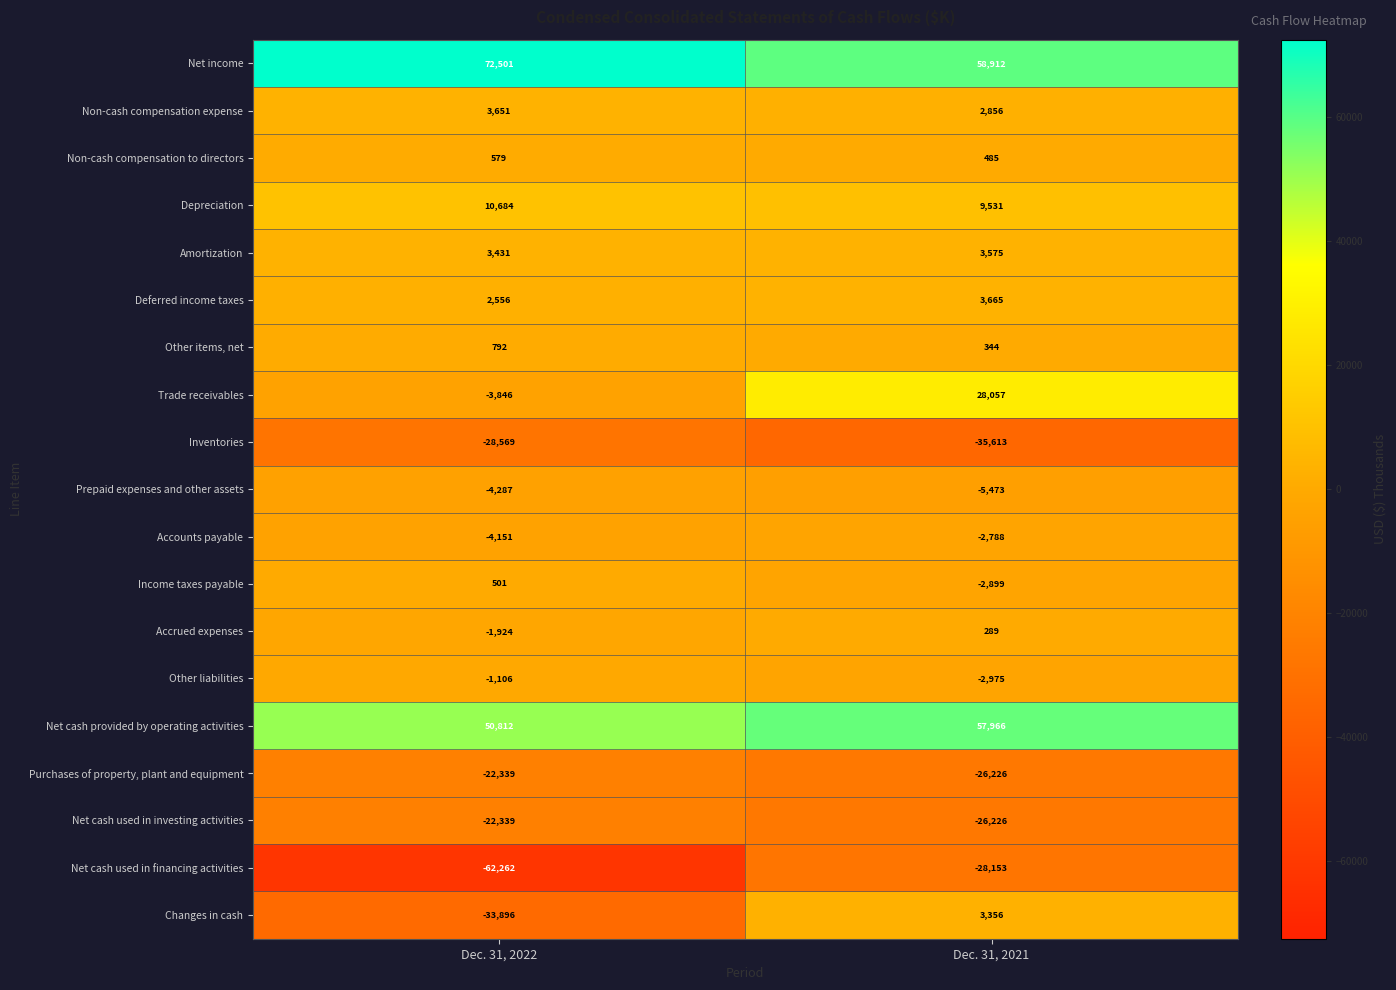

At which category is the sum across all series the highest?

Dec. 31, 2021